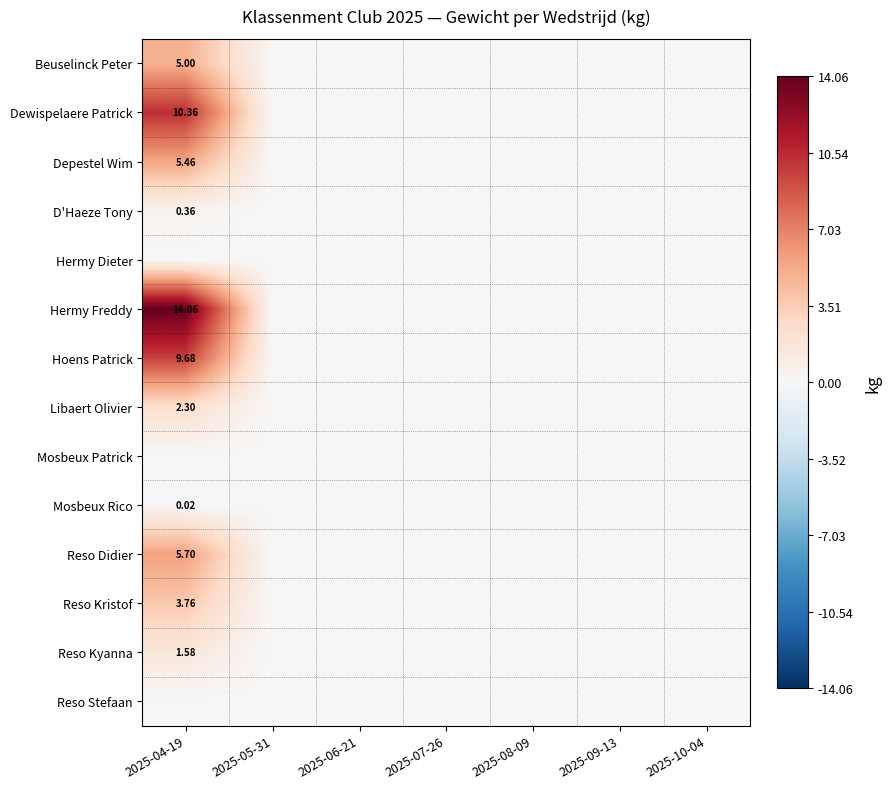

Which series has the largest range (max minus min)?

Hermy Freddy